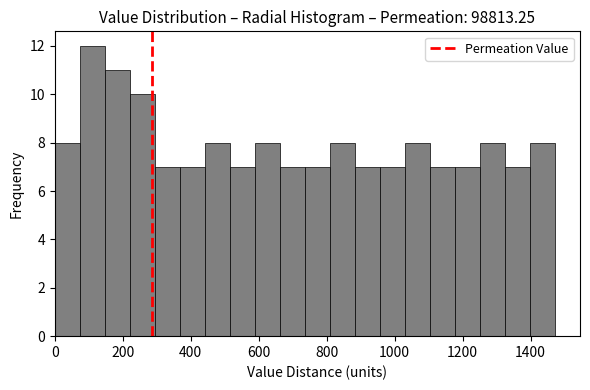

Read against the x-axis, roughly where is the centre of the tallest bar?

120